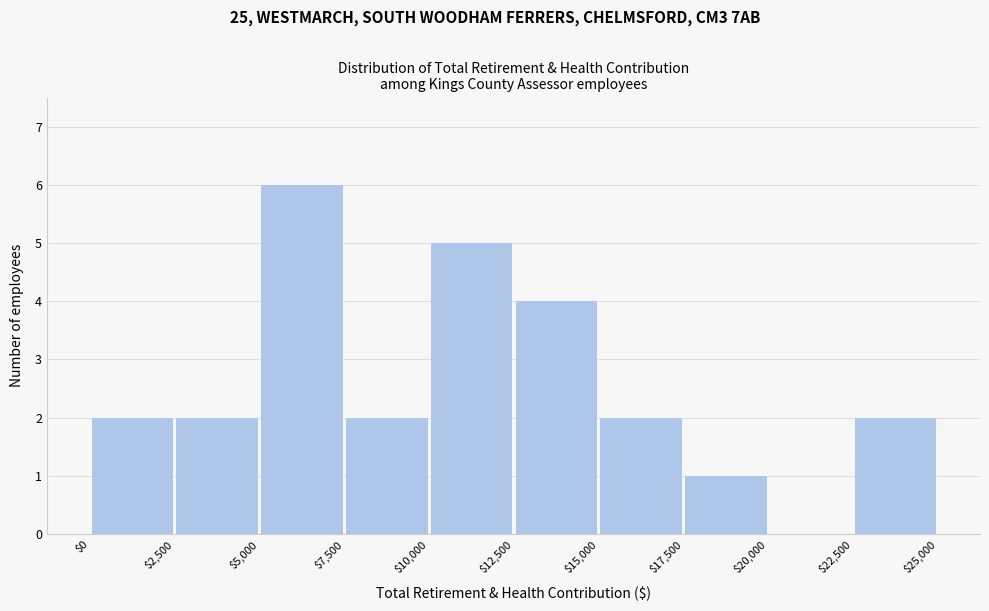

Reading left to right, list every bar in this chart as the range it spans on the x-axis followed by its height. The values are not printed on the chart, so give them approximately, as read against the axis.

$0 to $2,500: 2
$2,500 to $5,000: 2
$5,000 to $7,500: 6
$7,500 to $10,000: 2
$10,000 to $12,500: 5
$12,500 to $15,000: 4
$15,000 to $17,500: 2
$17,500 to $20,000: 1
$20,000 to $22,500: 0
$22,500 to $25,000: 2